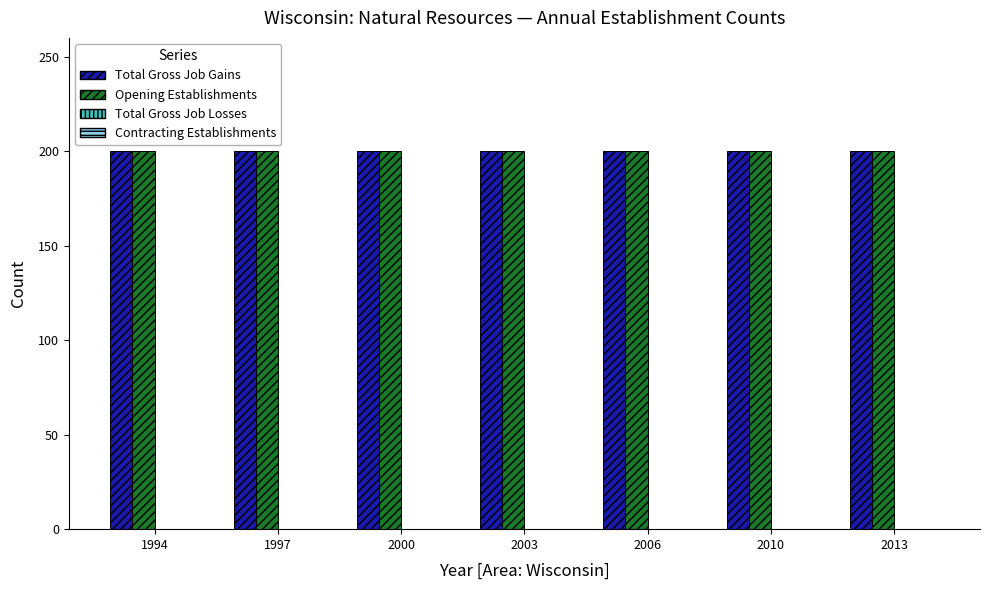

Reading left to right, extract all data points from this chart.

Total Gross Job Gains: 1994=200	1997=200	2000=200	2003=200	2006=200	2010=200	2013=200
Opening Establishments: 1994=200	1997=200	2000=200	2003=200	2006=200	2010=200	2013=200
Total Gross Job Losses: 1994=0	1997=0	2000=0	2003=0	2006=0	2010=0	2013=0
Contracting Establishments: 1994=0	1997=0	2000=0	2003=0	2006=0	2010=0	2013=0